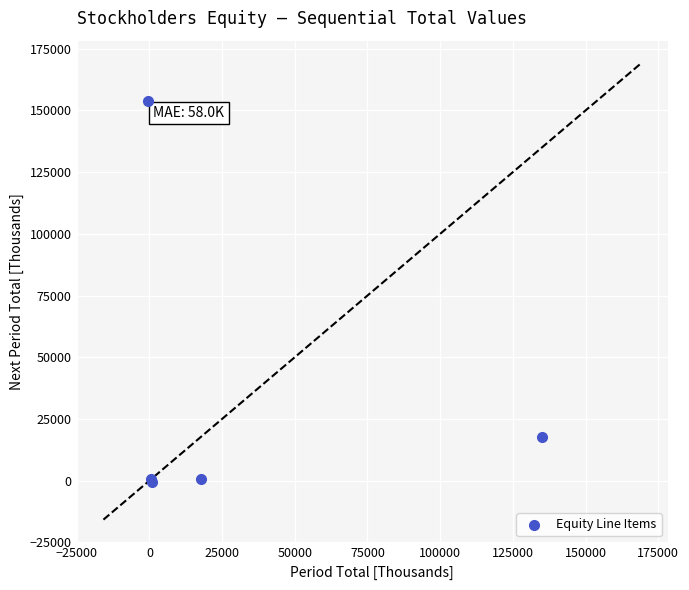

What Y value in the scatter plot is closest to 76608?

17662